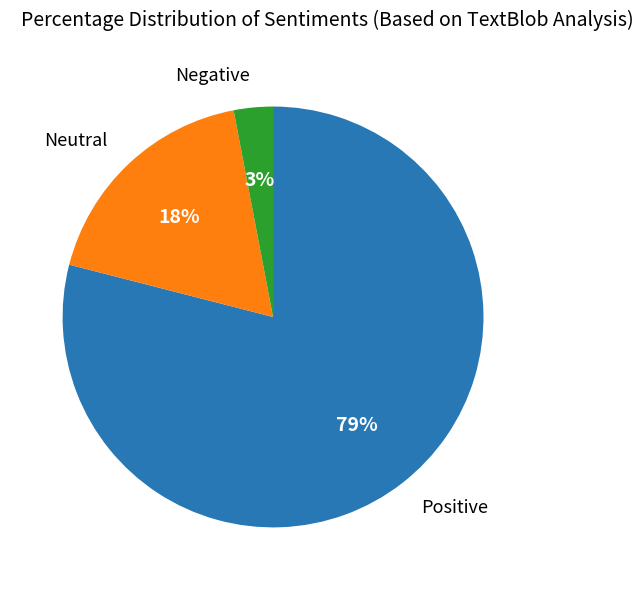

How many slices are in this pie chart?

3